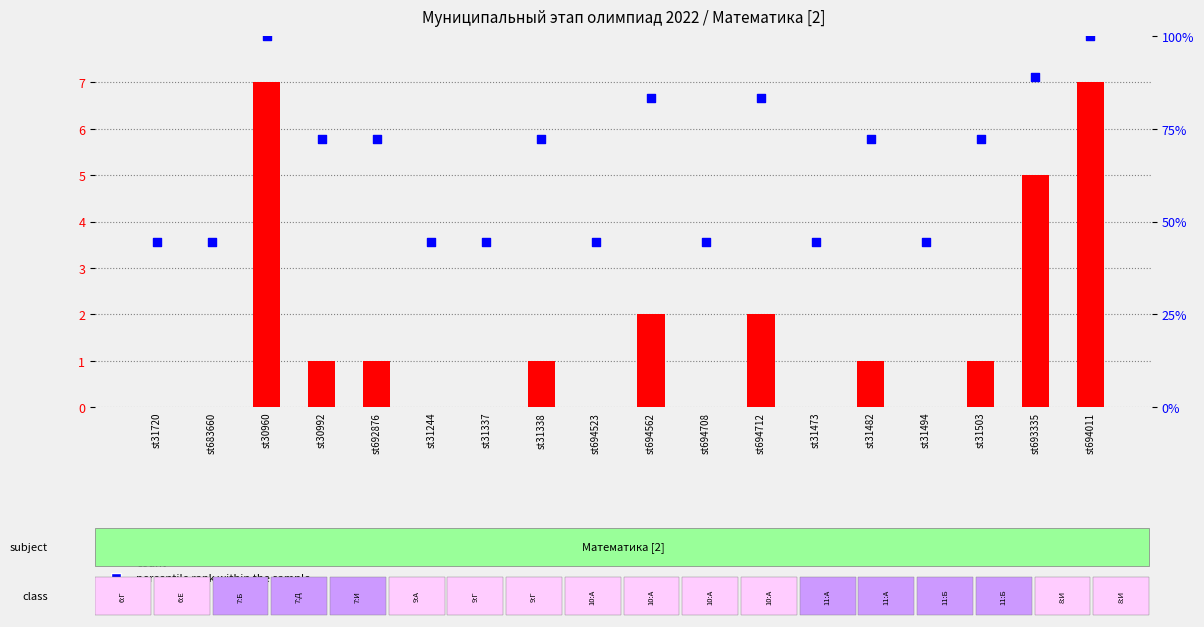

What are all the series names shown in the legend?

count, percentile rank within the sample